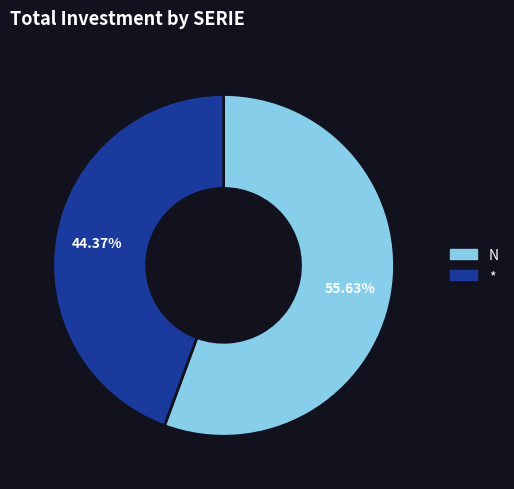

How many segments does this pie chart have?

2